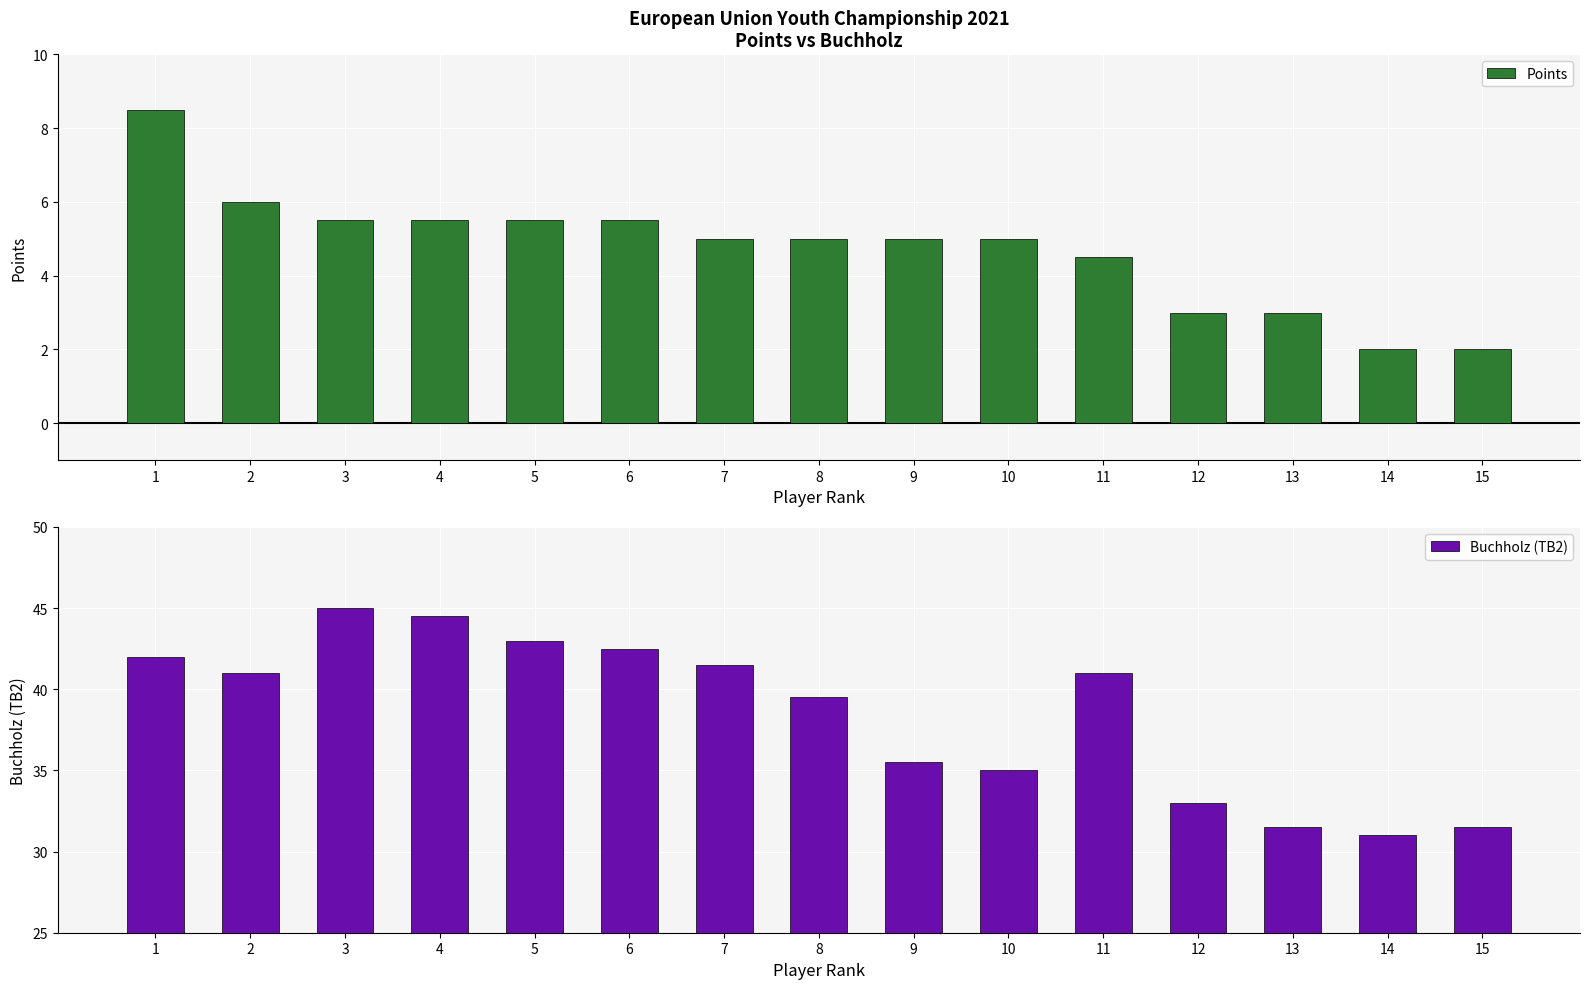

What are all the series names shown in the legend?

Points, Buchholz (TB2)